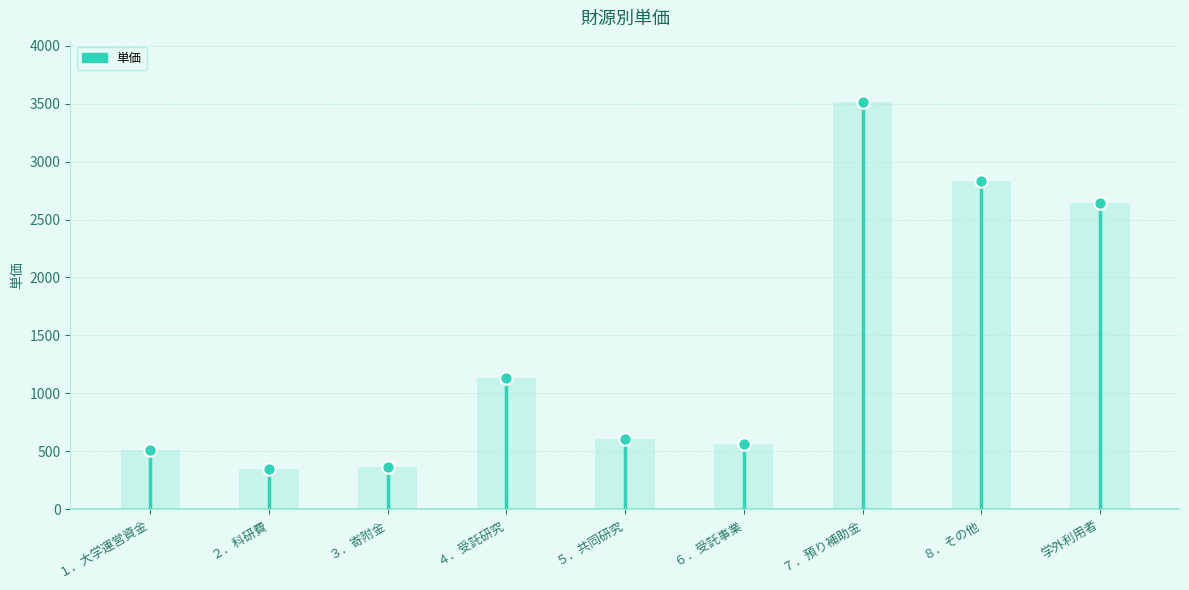

Which has a higher value, ３．寄附金 or 学外利用者?

学外利用者